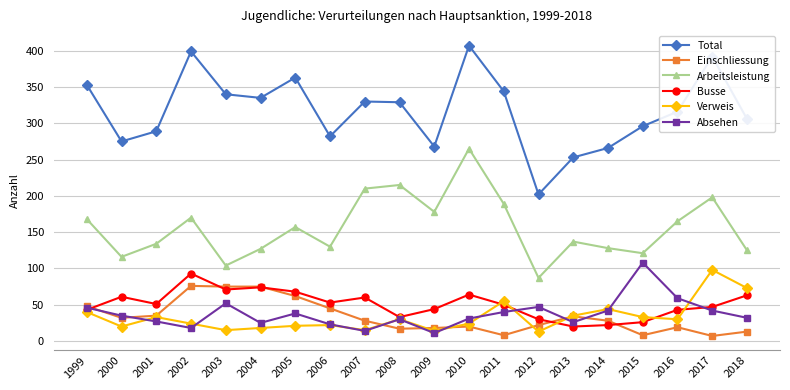

What is the difference between the maximum and minimum values in the Einschliessung series?

69